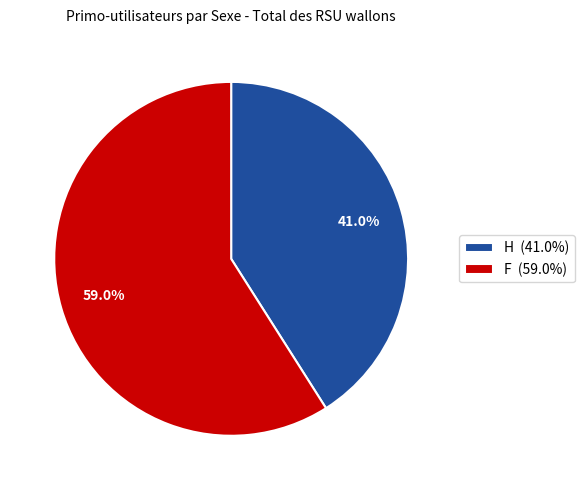

Which slice is the largest?

F (59.0%)